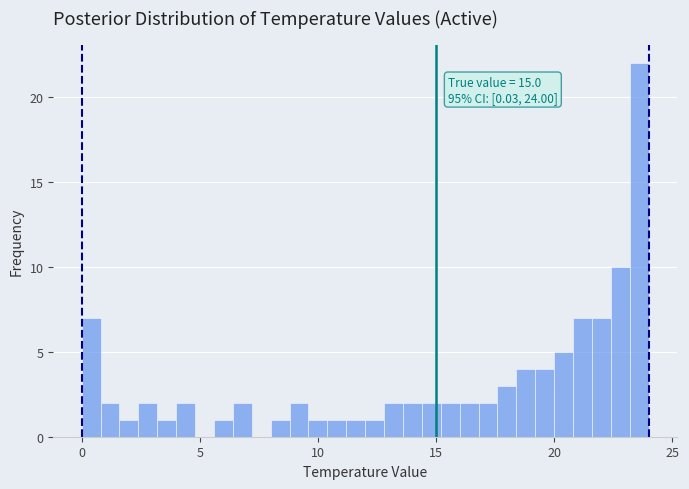

Read against the x-axis, roughly where is the centre of the tallest bar?

23.5